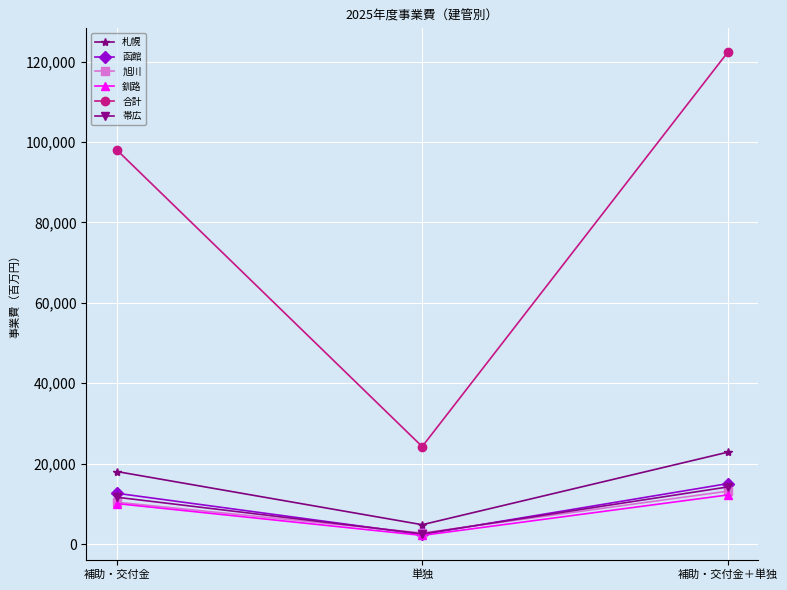

At which category does the chart reach its peak across all series?

補助・交付金＋単独